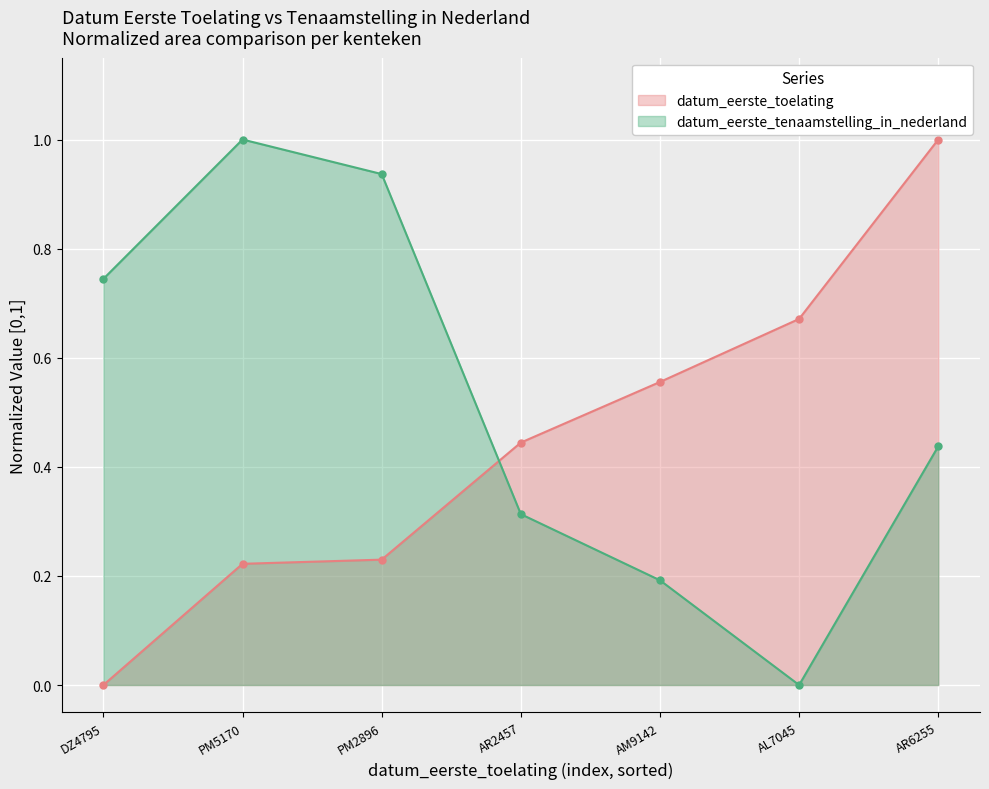

Between which two adjacent categories do datum_eerste_toelating and datum_eerste_tenaamstelling_in_nederland first intersect?

PM2896 and AR2457